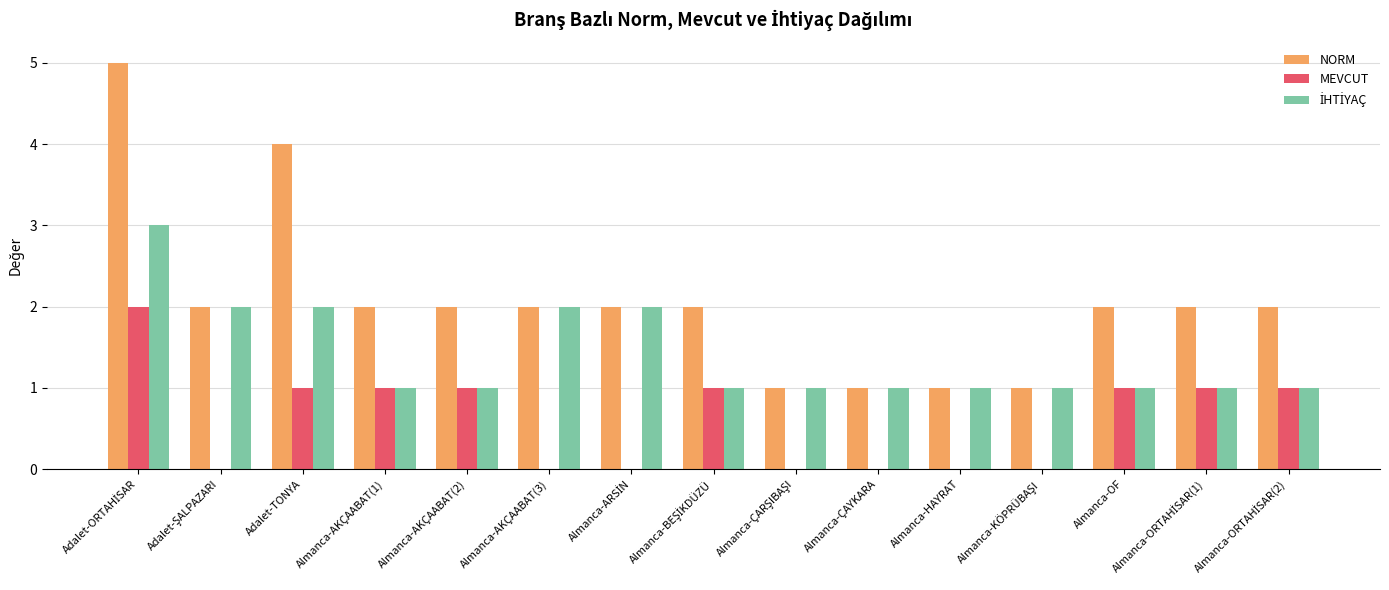

What is the maximum value for NORM?

5